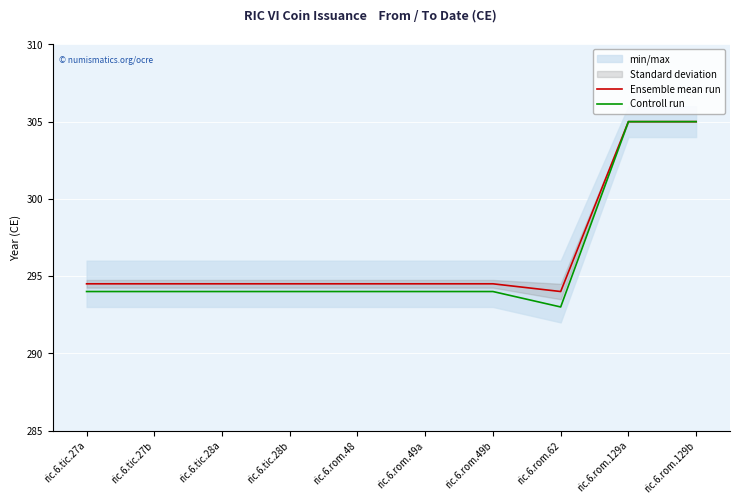

What is the label of the 3rd point from the left?

ric.6.tic.28a